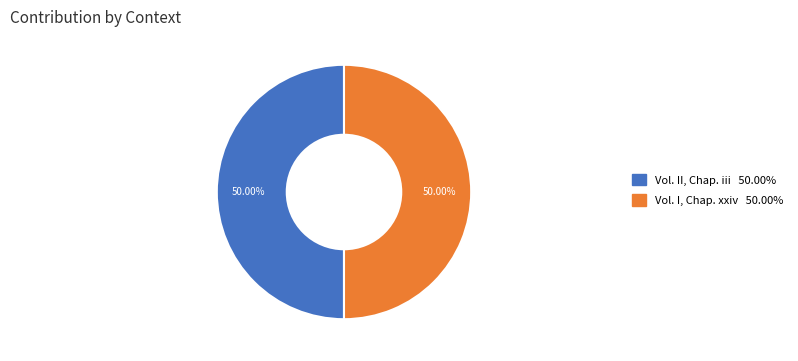

Is the sum of Vol. II, Chap. iii 50.00% and Vol. I, Chap. xxiv 50.00% greater than half?

Yes